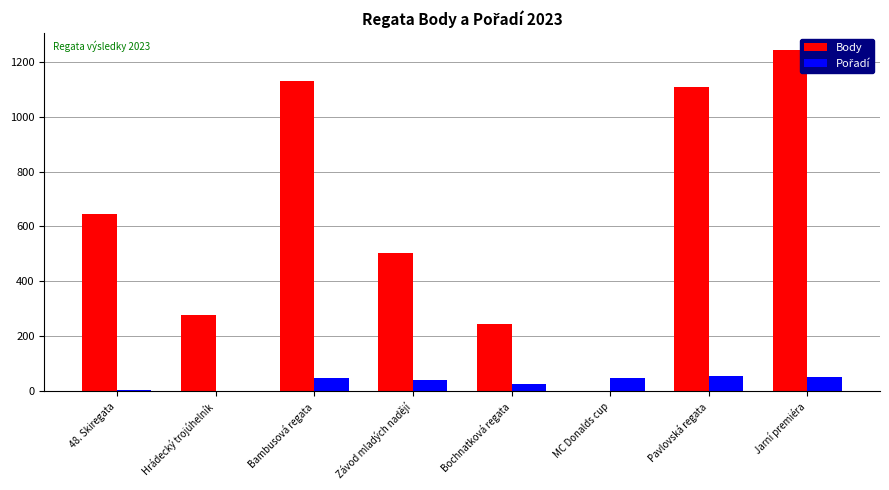

Between Závod mladých nadějí and Jarní premiéra, which series saw the biggest shift?

Body